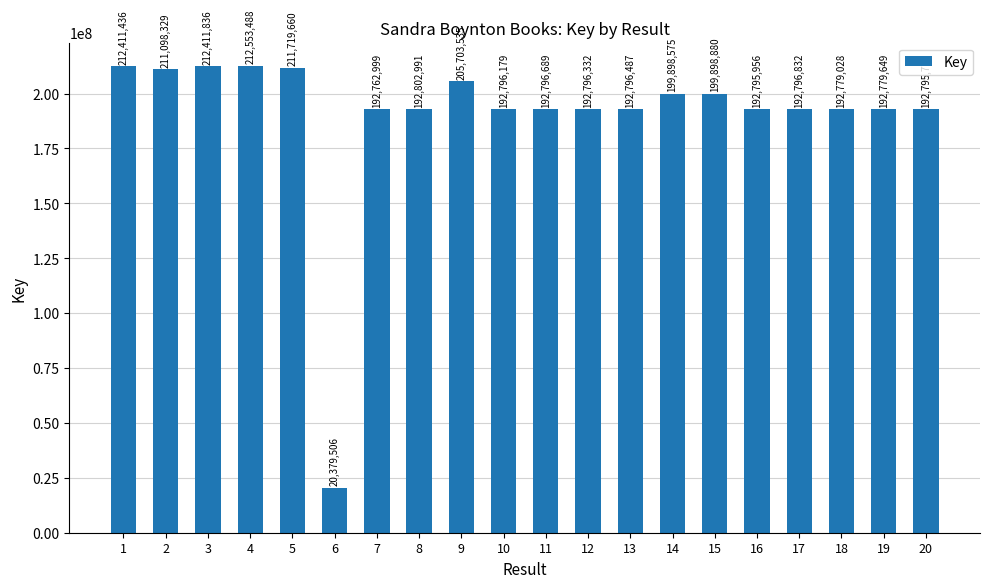

List the labels in order of value, largest first.

4, 3, 1, 5, 2, 9, 15, 14, 8, 17, 11, 13, 12, 10, 16, 20, 19, 18, 7, 6